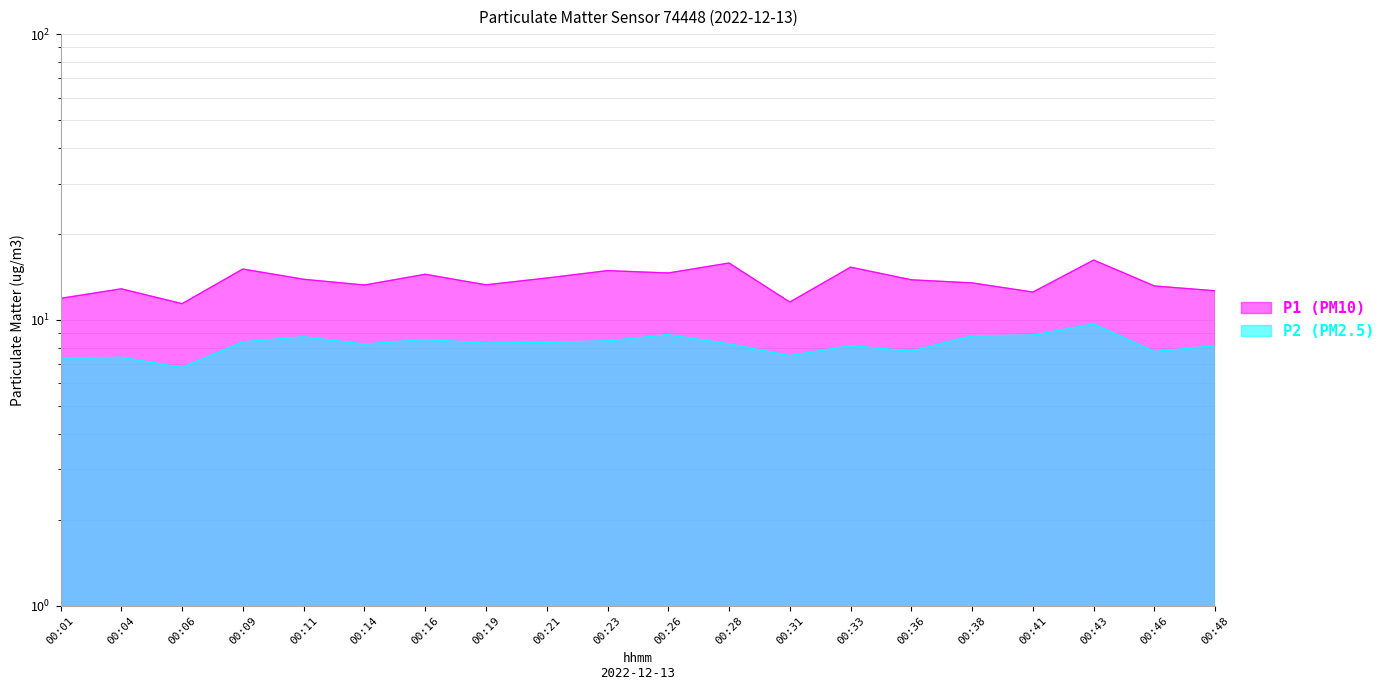

True or false: P1 (PM10) has a value of 13.8 at 00:36.

True